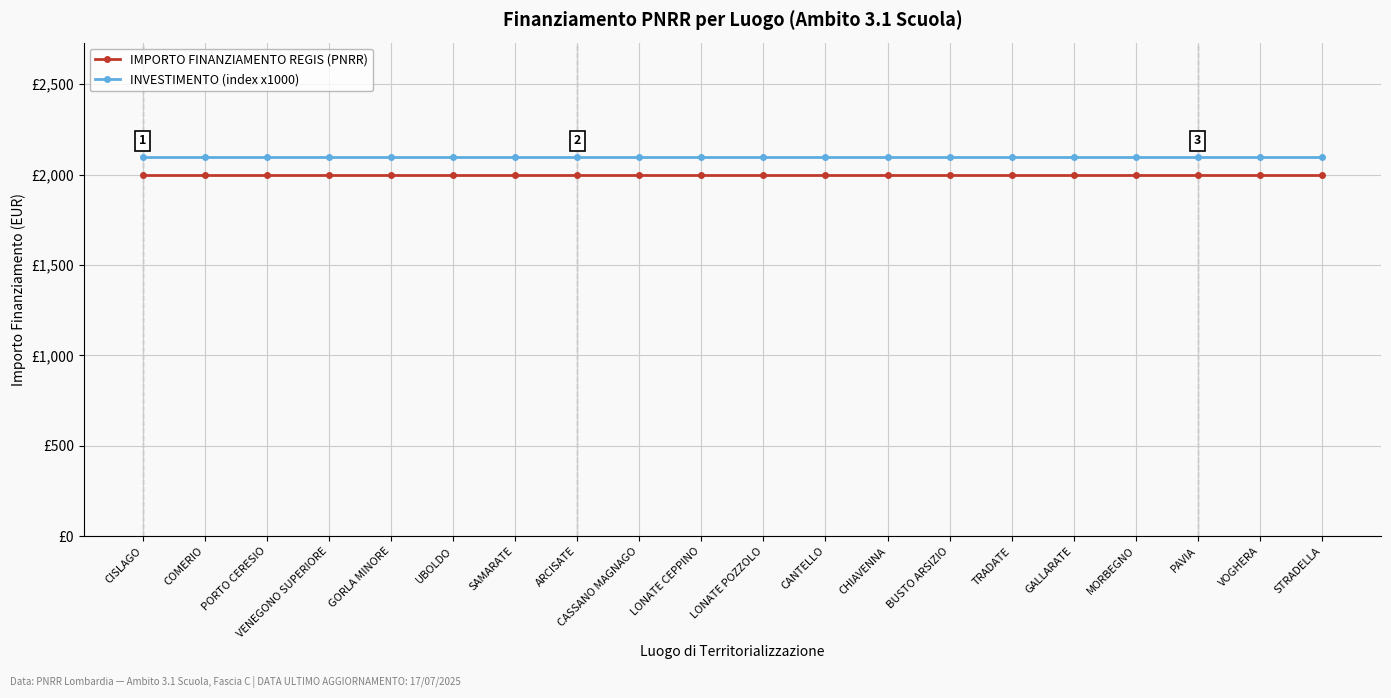

List the series in order of their peak value, highest first.

INVESTIMENTO (index x1000), IMPORTO FINANZIAMENTO REGIS (PNRR)